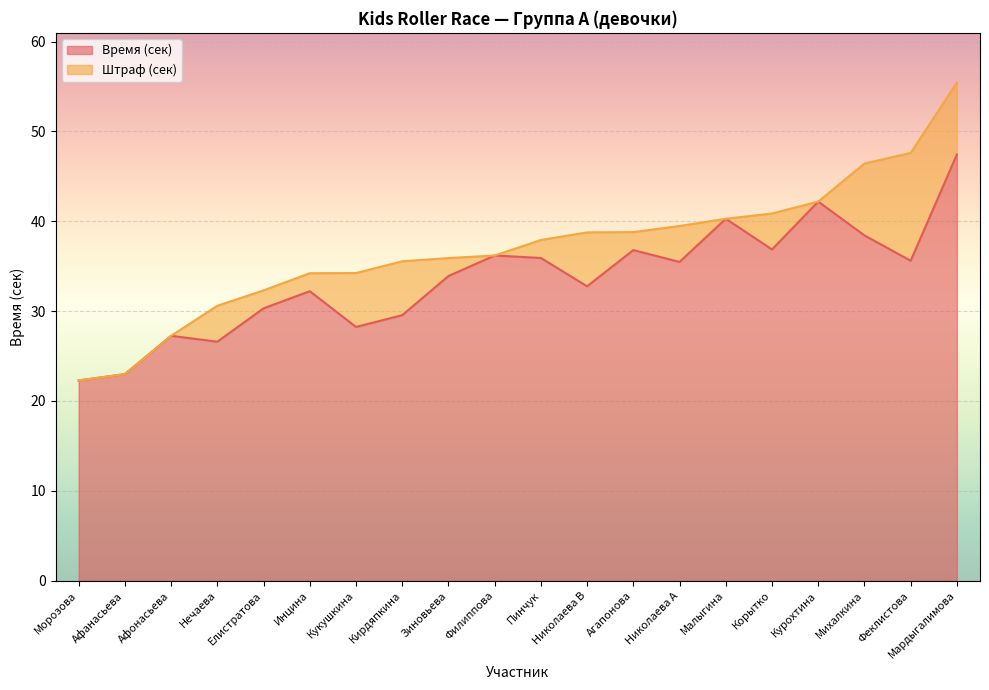

What is the sum of all values?

671.2